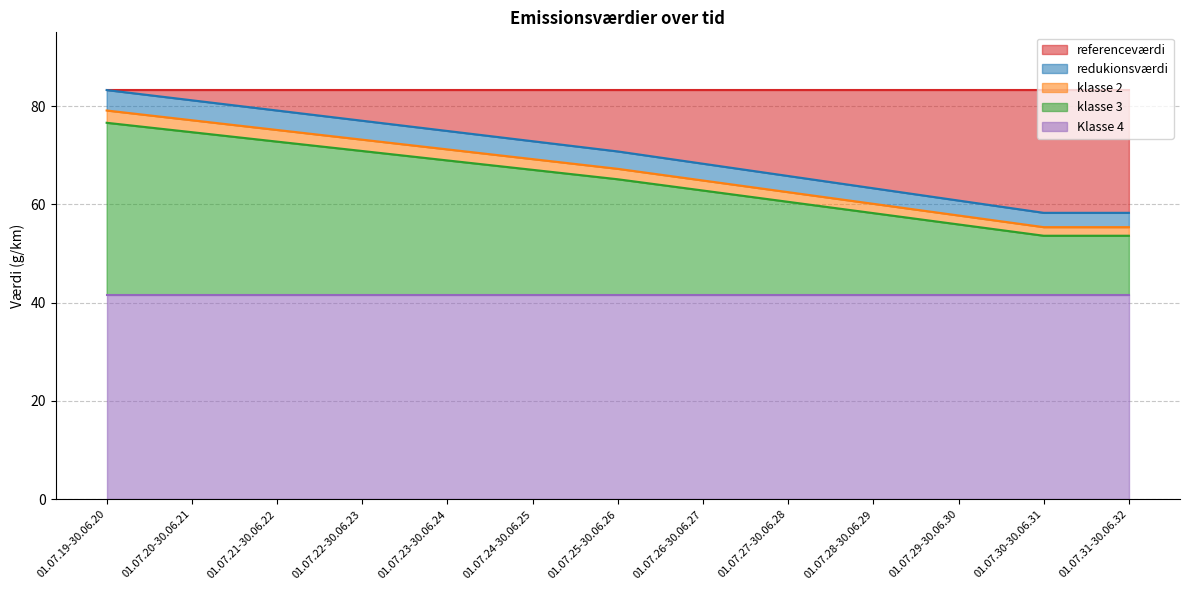

What is the total value across all series at 01.07.25-30.06.26?

83.3